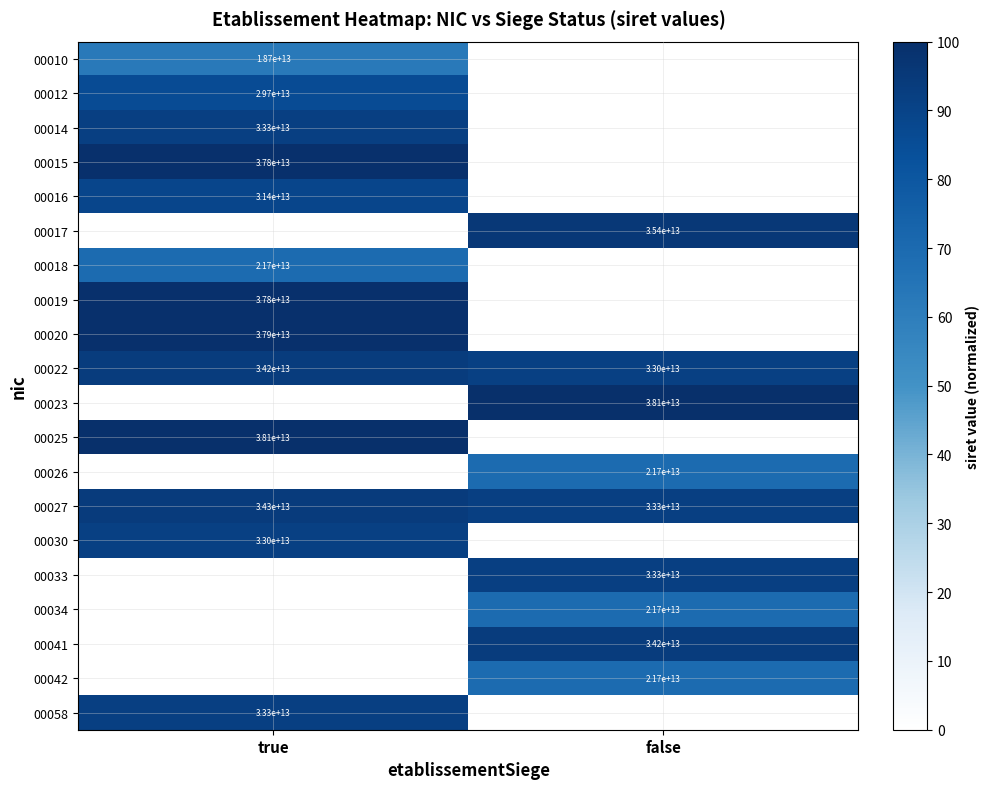

The value of 00042 at false is 21700000000000. True or false?

True